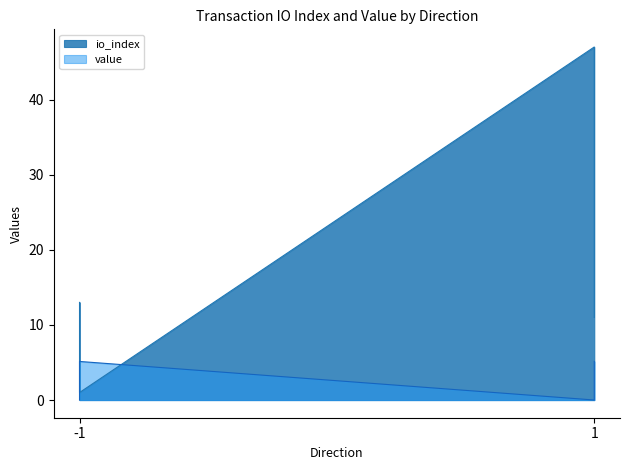

What are all the series names shown in the legend?

io_index, value